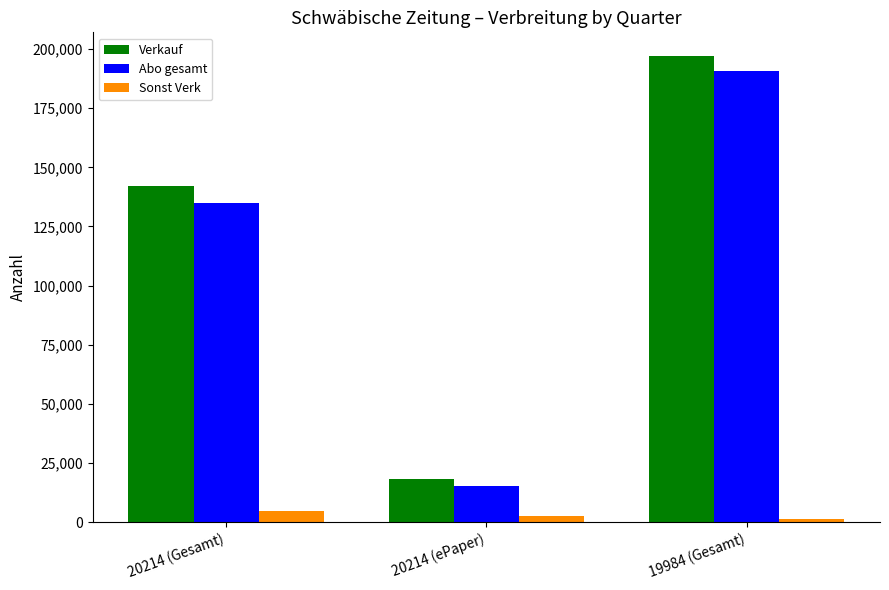

How many Sonst Verk values are between 1177 and 4875?

3